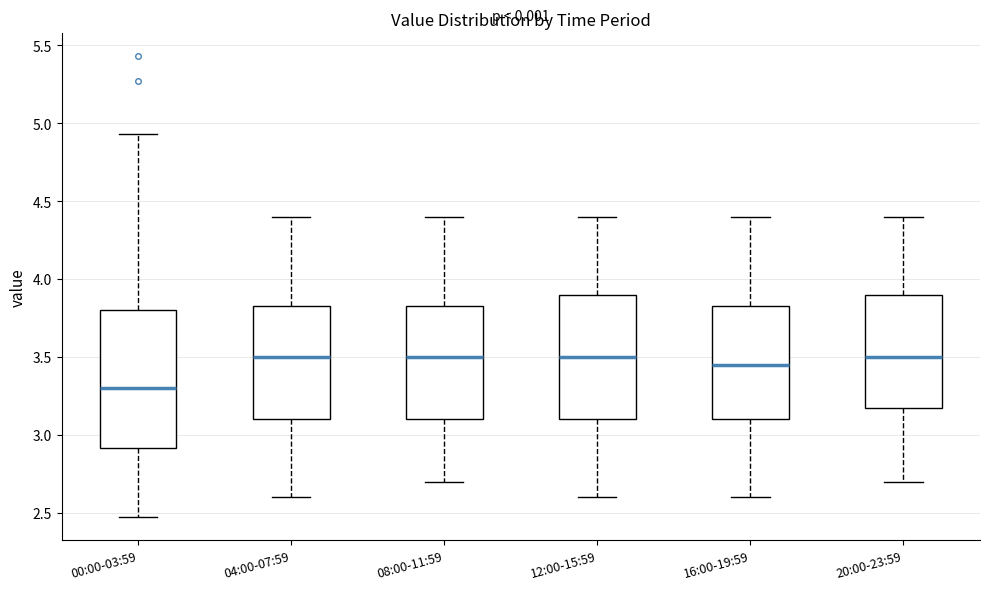

Comparing the boxes themselves (not the whiskers), which one is the tallest?

00:00-03:59